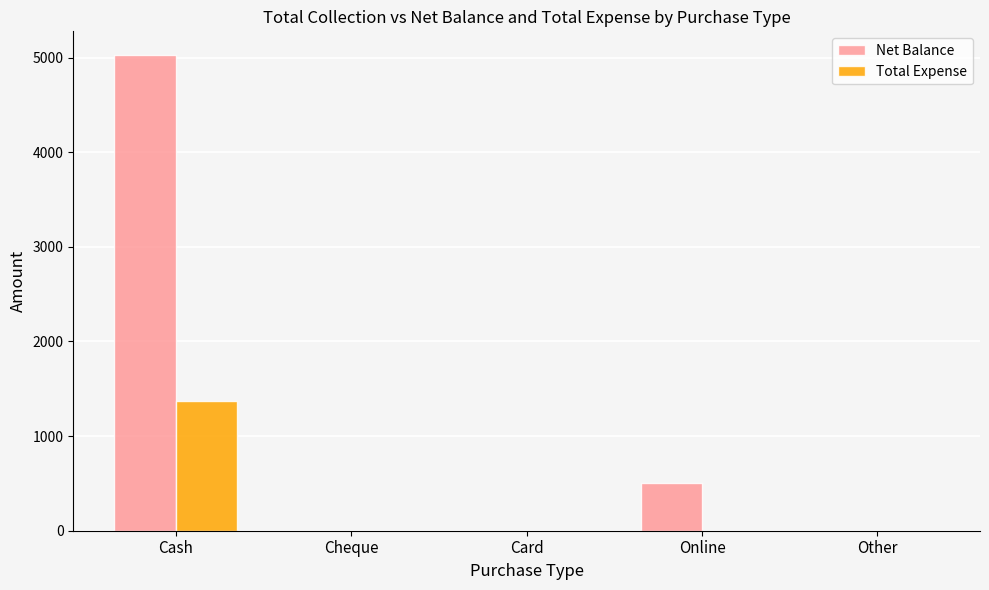

Which series changed the most between Online and Other?

Net Balance